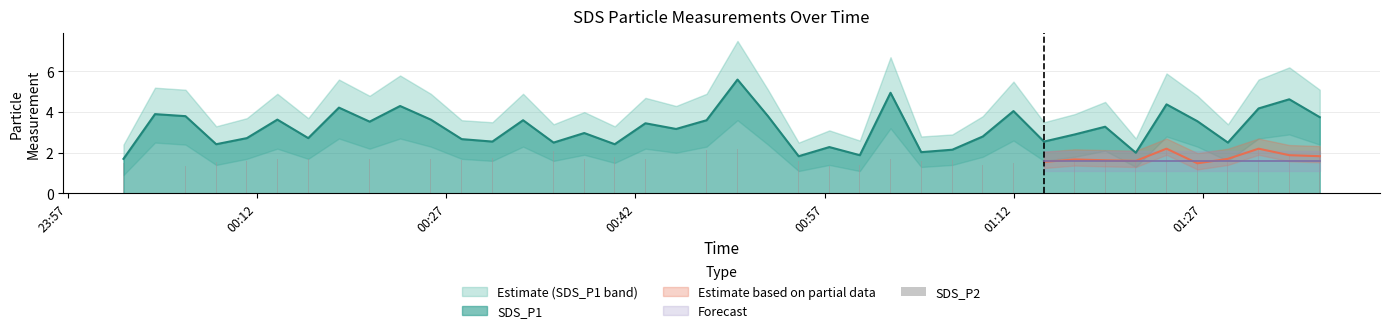

What is the lowest value of the SDS_P1 series?

1.7